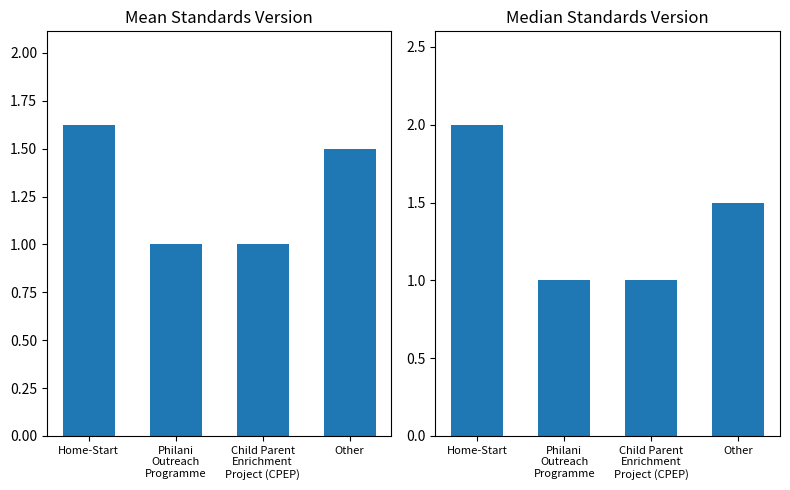

Which series has the largest total across all categories?

Median Standards Version